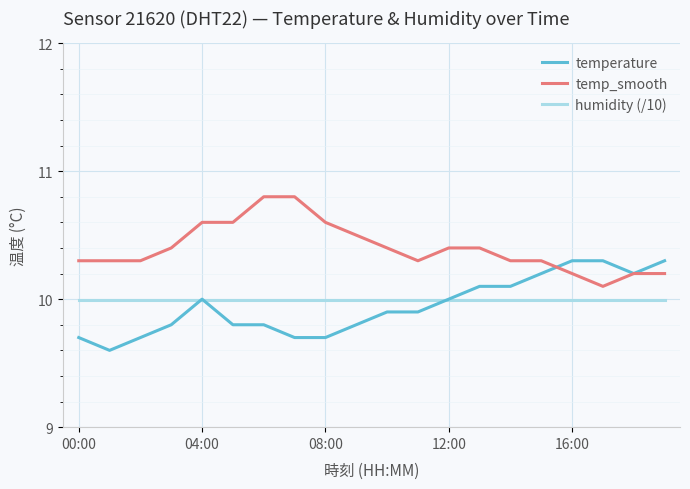

True or false: temp_smooth and humidity (/10) intersect in this chart.

False